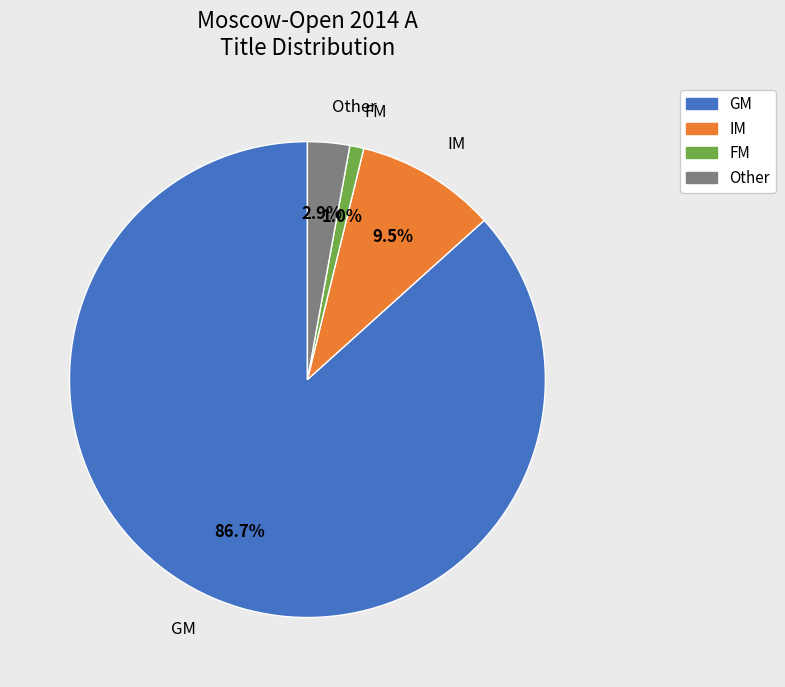

Between IM and Other, which is larger?

IM